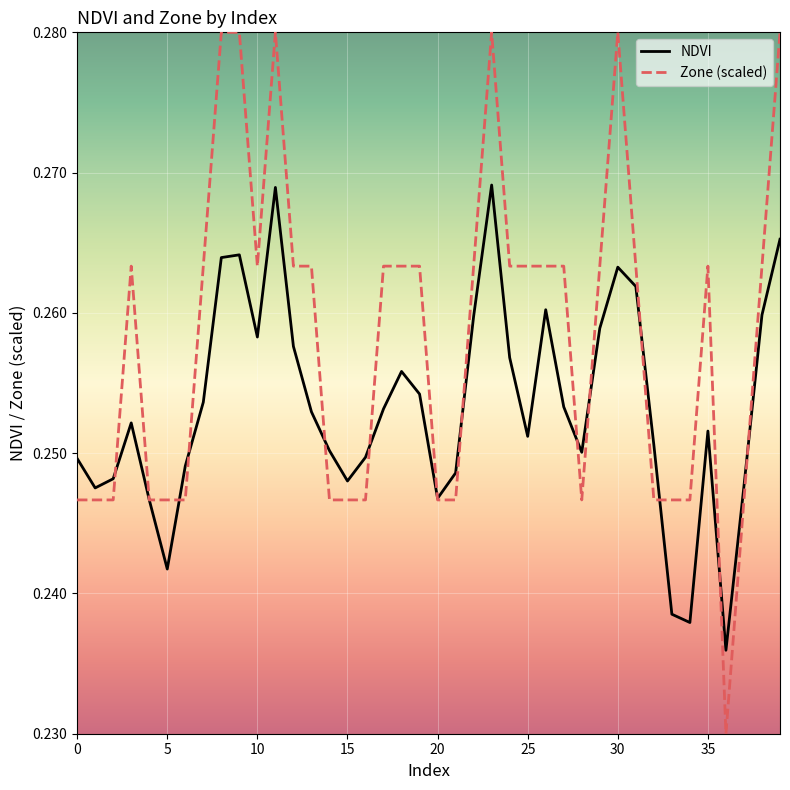

Which series has the largest total across all categories?

Zone (scaled)